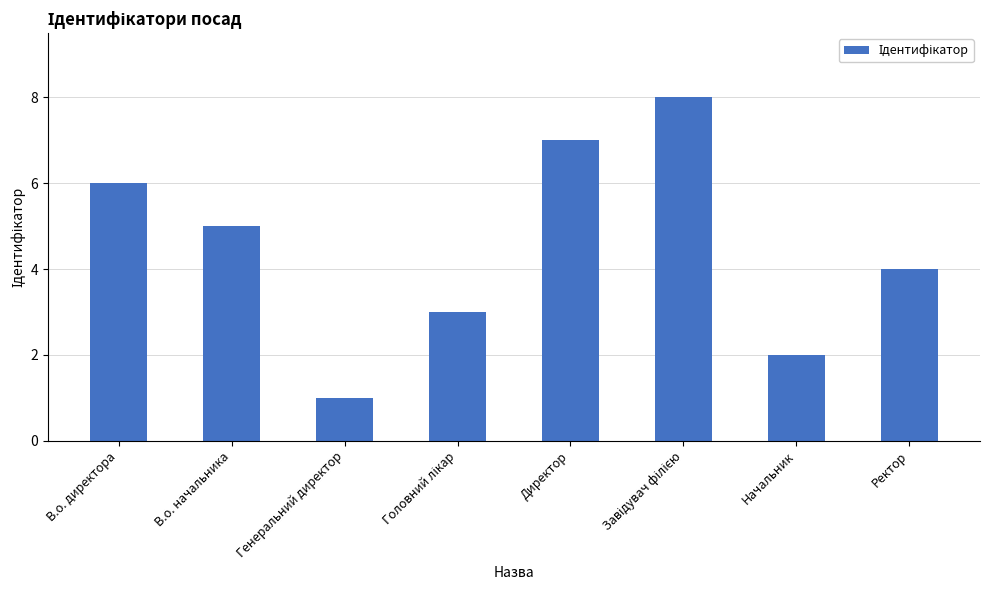

What position from the right is В.о. директора?

8